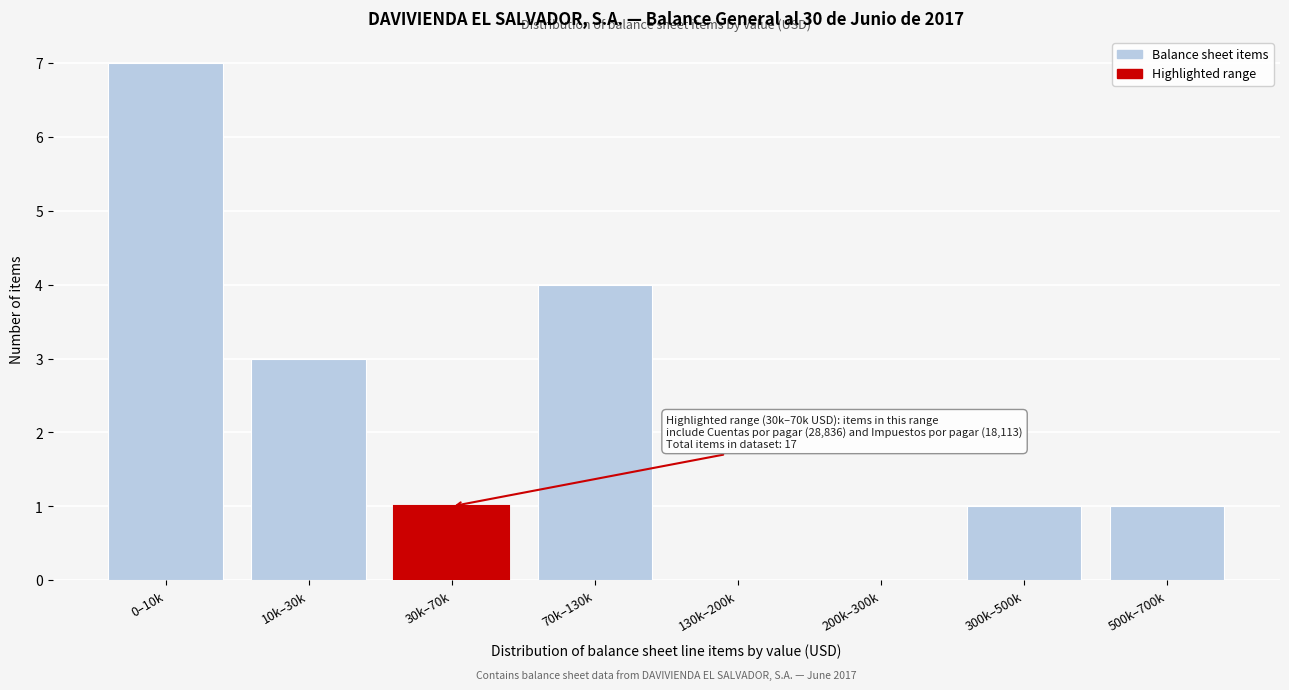

Reading left to right, list all the values displayed in this chart.

0–10k=7	10k–30k=3	30k–70k=1	70k–130k=4	130k–200k=0	200k–300k=0	300k–500k=1	500k–700k=1